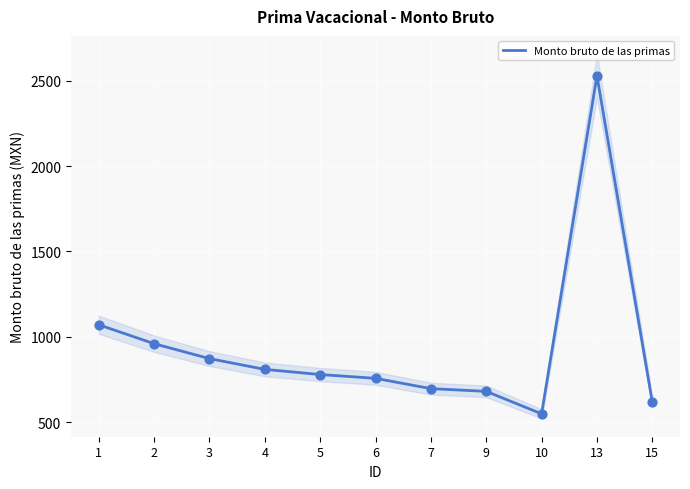

What is the change in value from 1 to 3?

-198.4